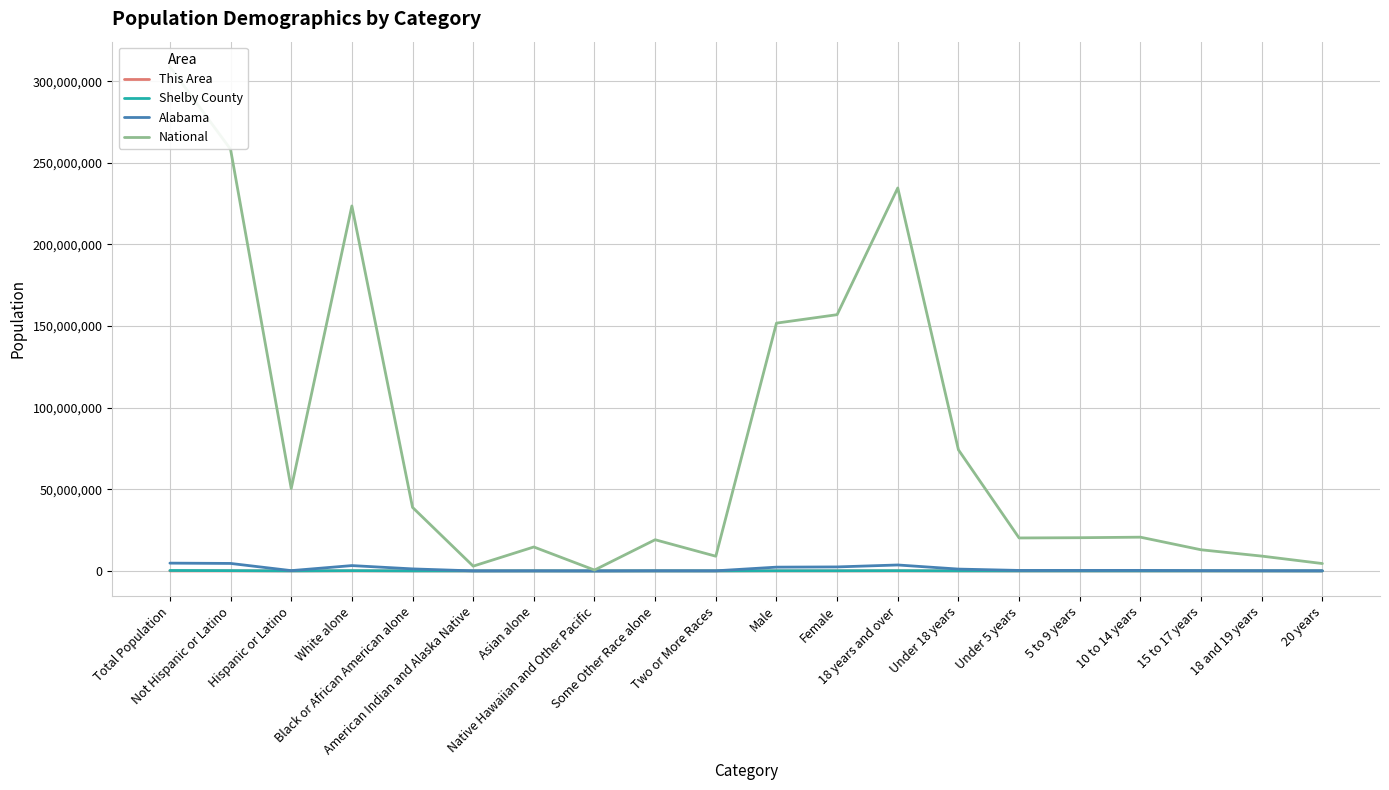

True or false: Shelby County and This Area cross at least once.

False